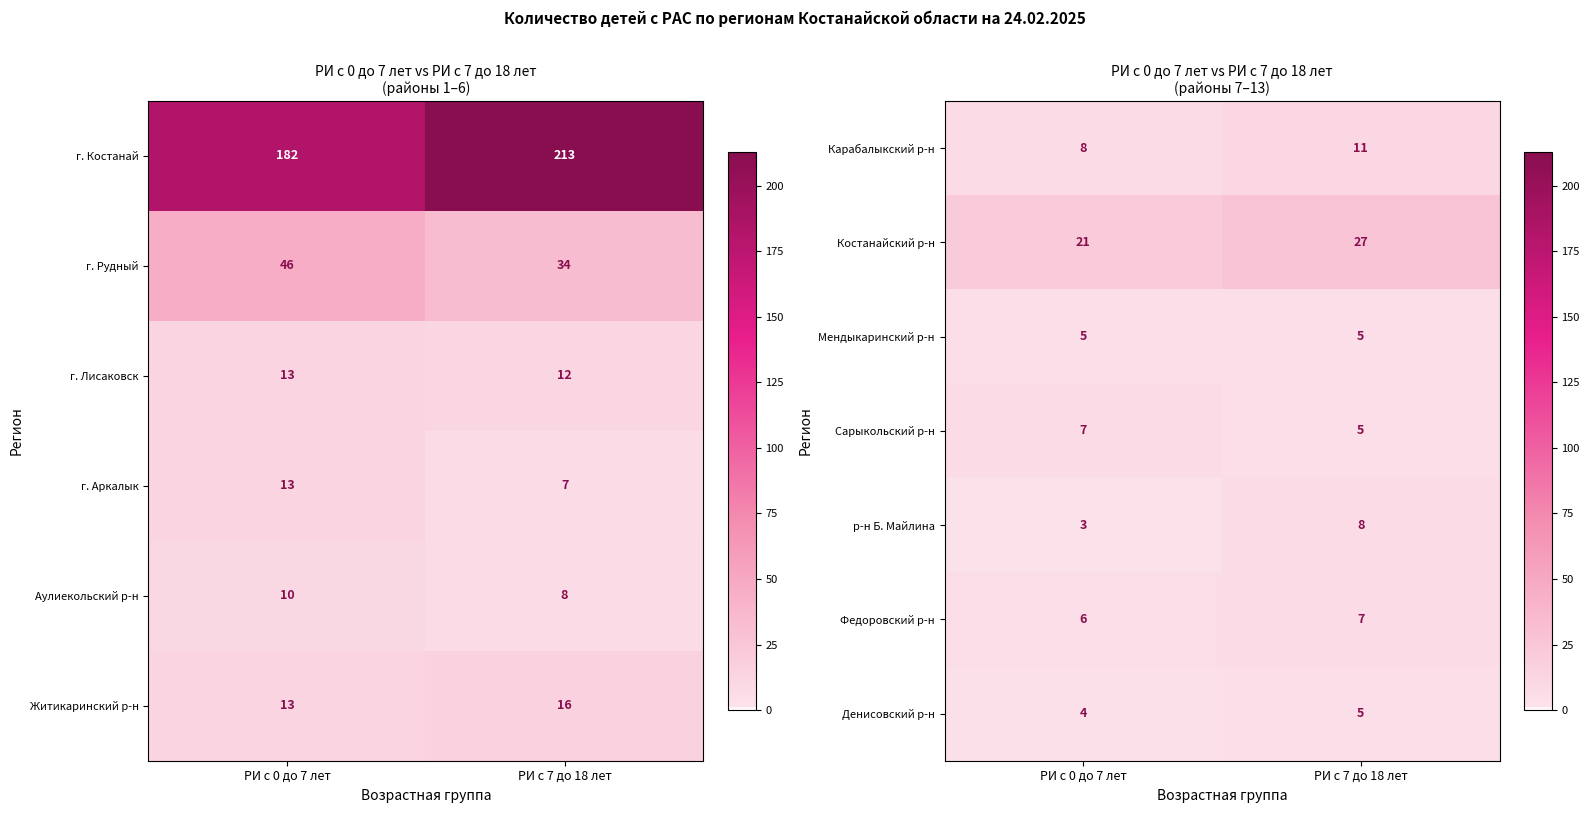

At which category is the sum across all series the highest?

РИ с 7 до 18 лет